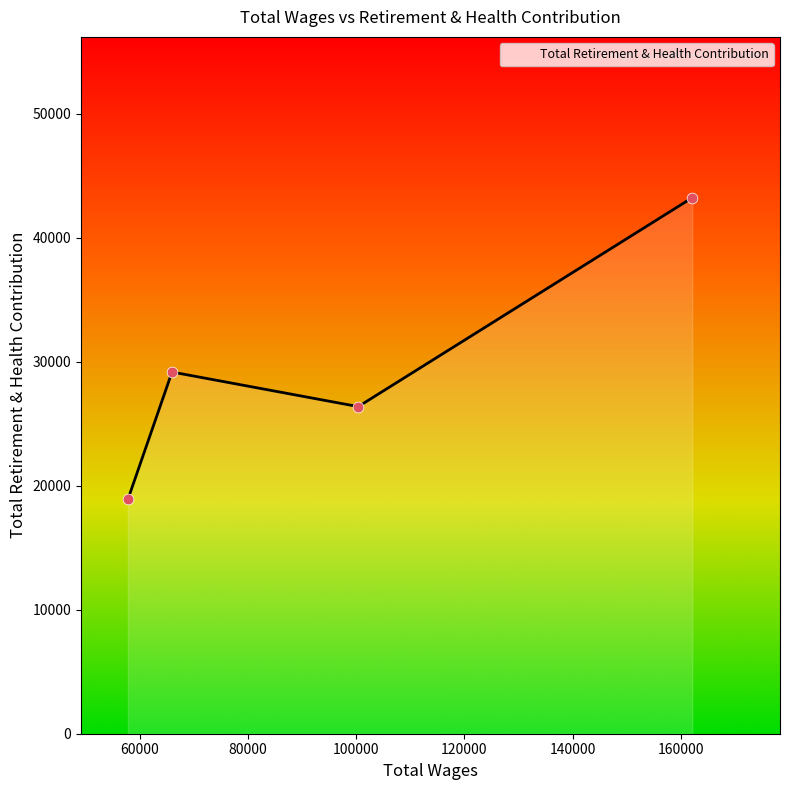

What is the average value?

29409